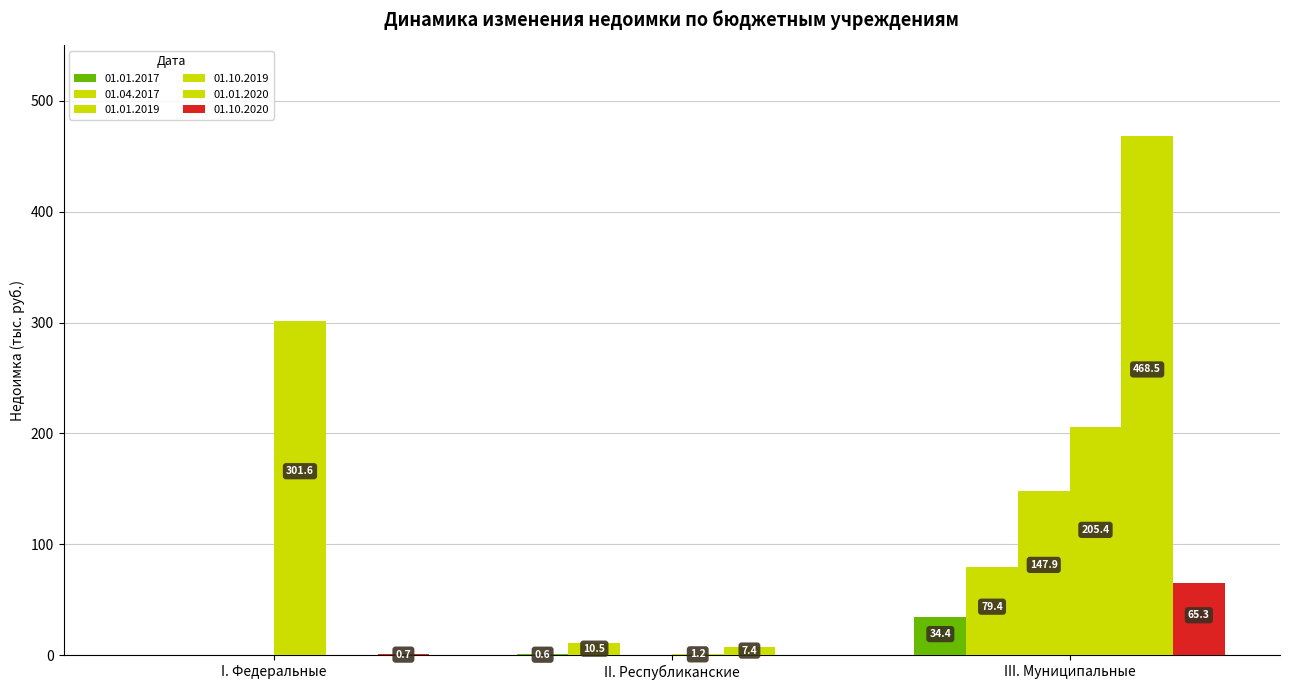

How many values in 01.04.2017 are above zero?

2